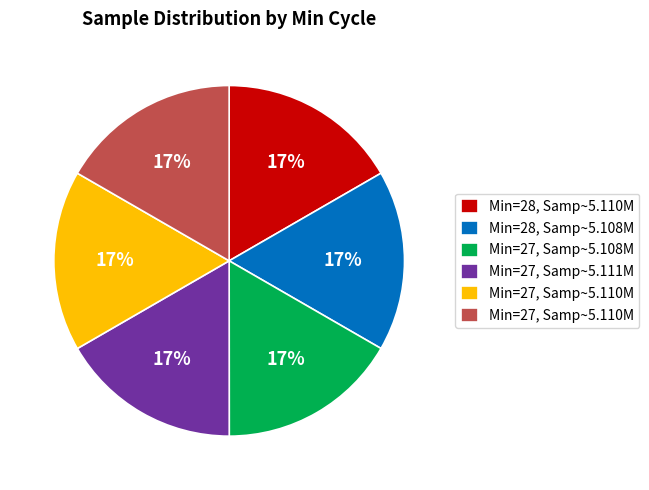

Is there any slice that represents more than half of the pie?

No